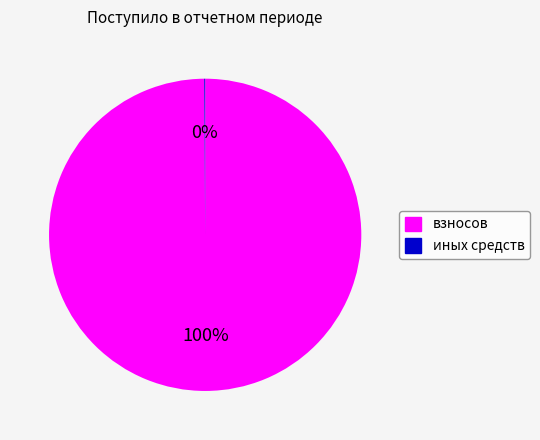

To the nearest percent, what is the difference between the largest and smallest slice percentages?

100%